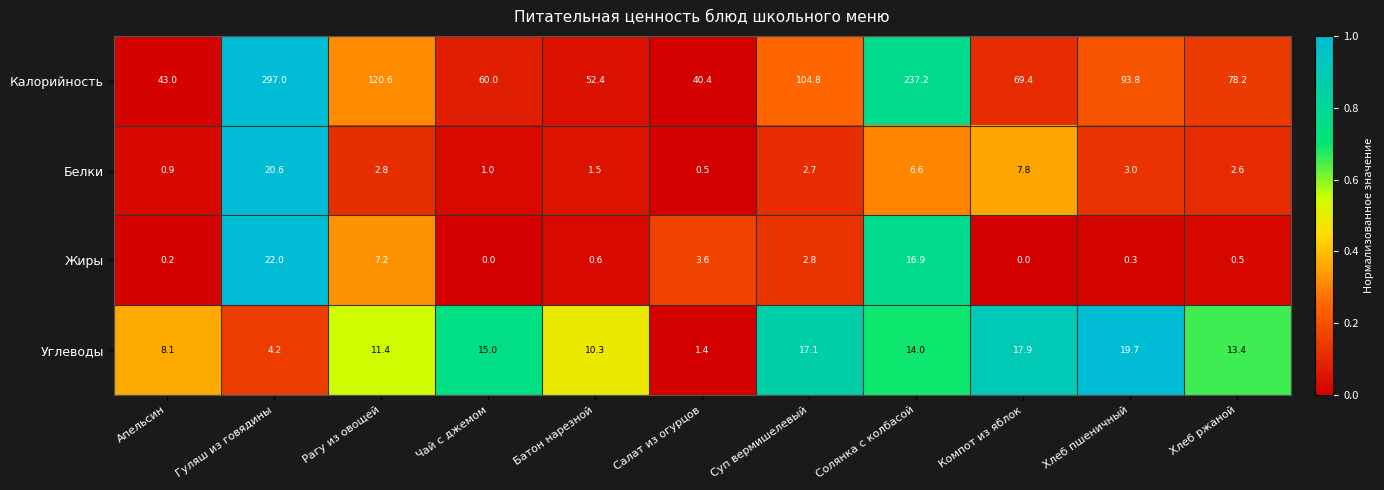

Is it true that Белки equals 0.5 at Салат из огурцов?

True